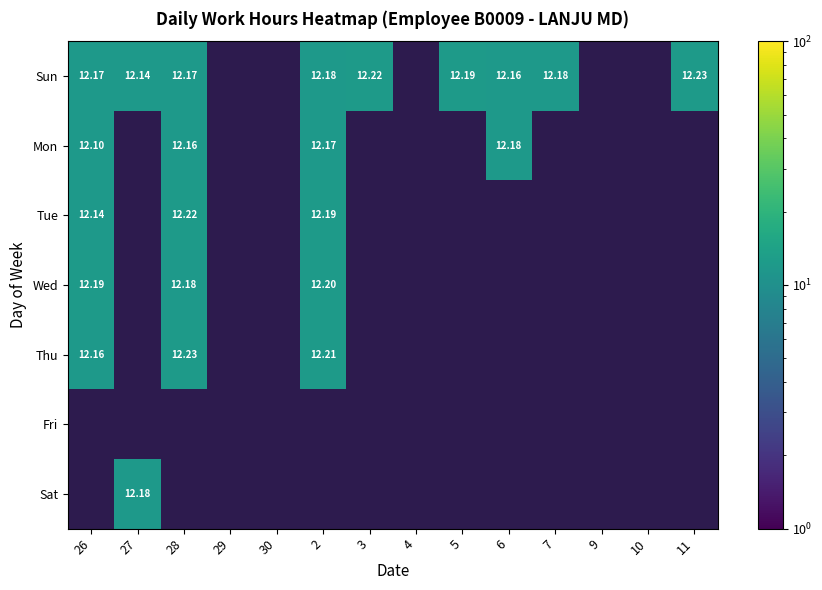

Which category has the lowest value in the Thu series?

26